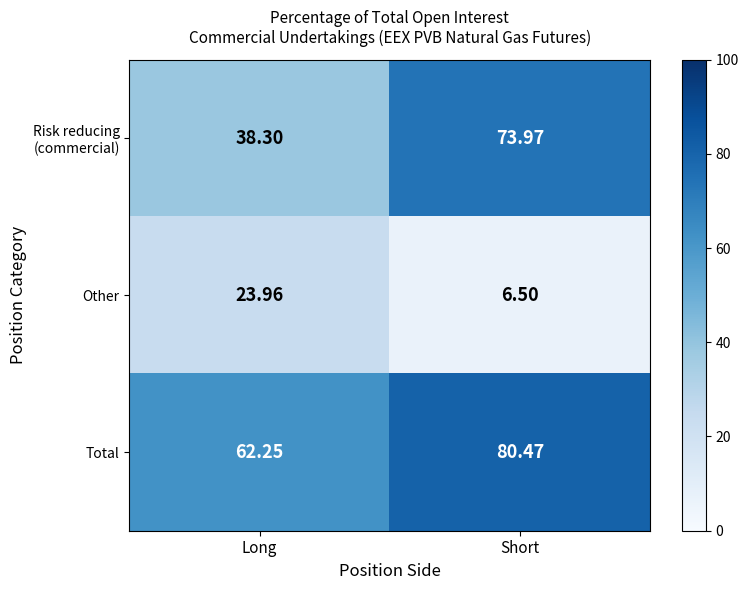

List the labels in order of Total value, largest first.

Short, Long